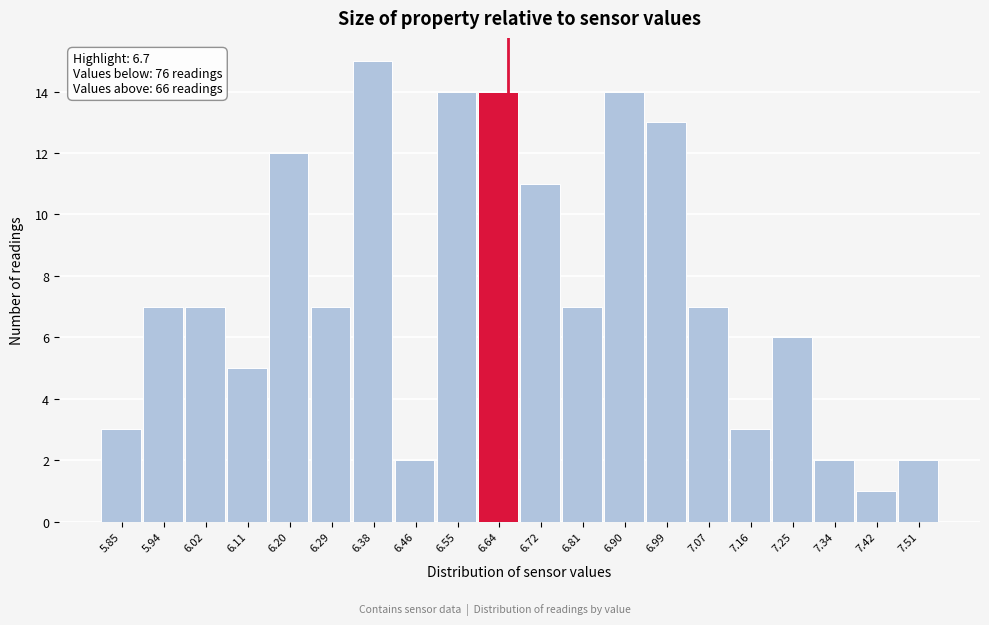

Reading left to right, transcribe all the data shown in this chart.

3	7	7	5	12	7	15	2	14	14	11	7	14	13	7	3	6	2	1	2